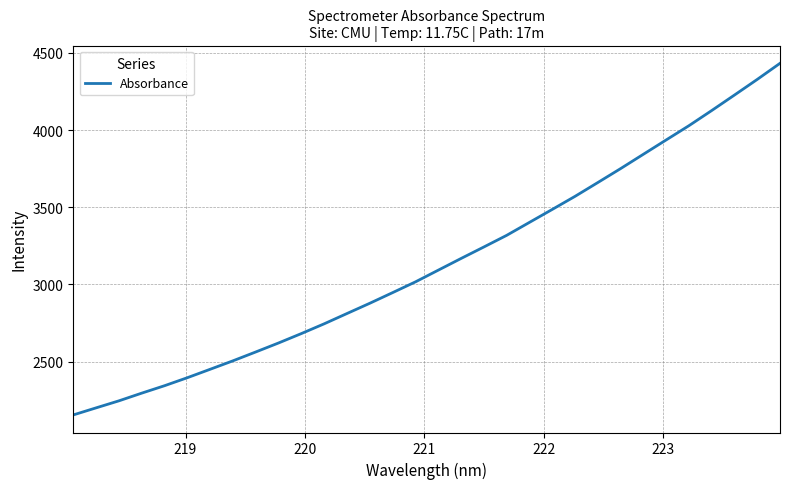

What is the smallest value displayed?

2154.7